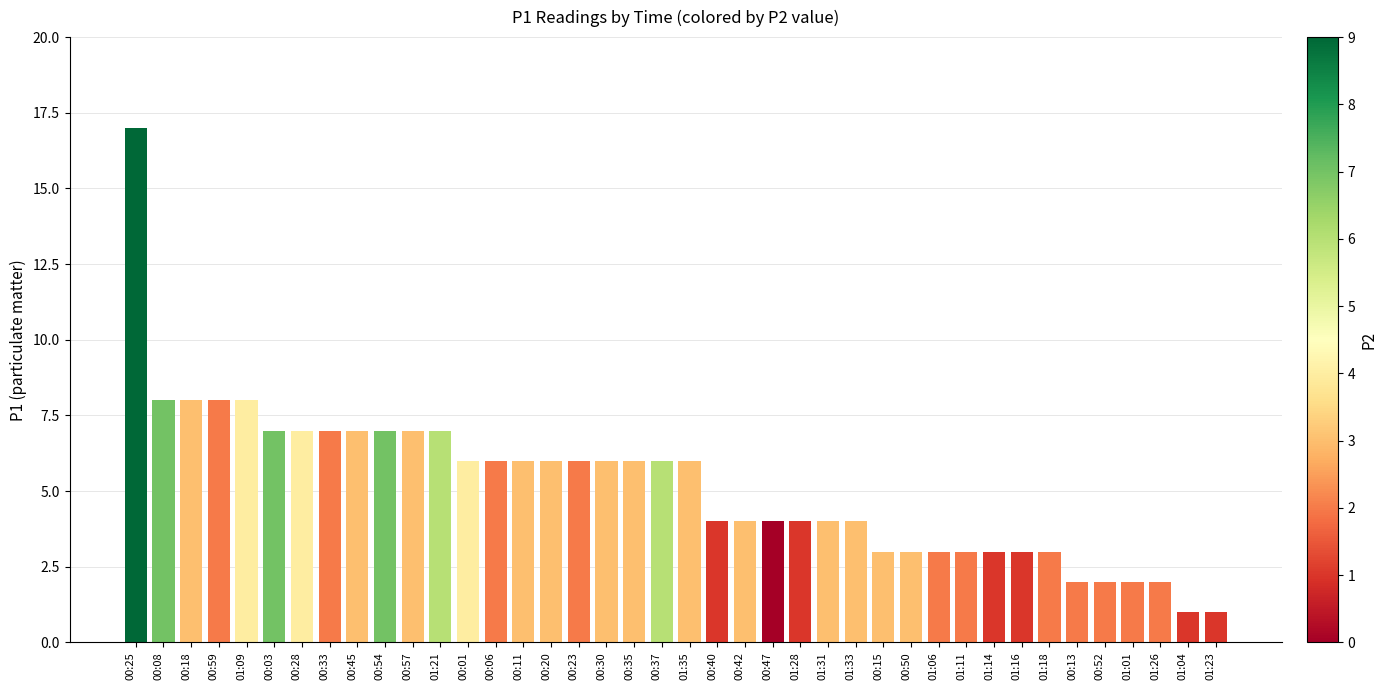

What is the average value?

5